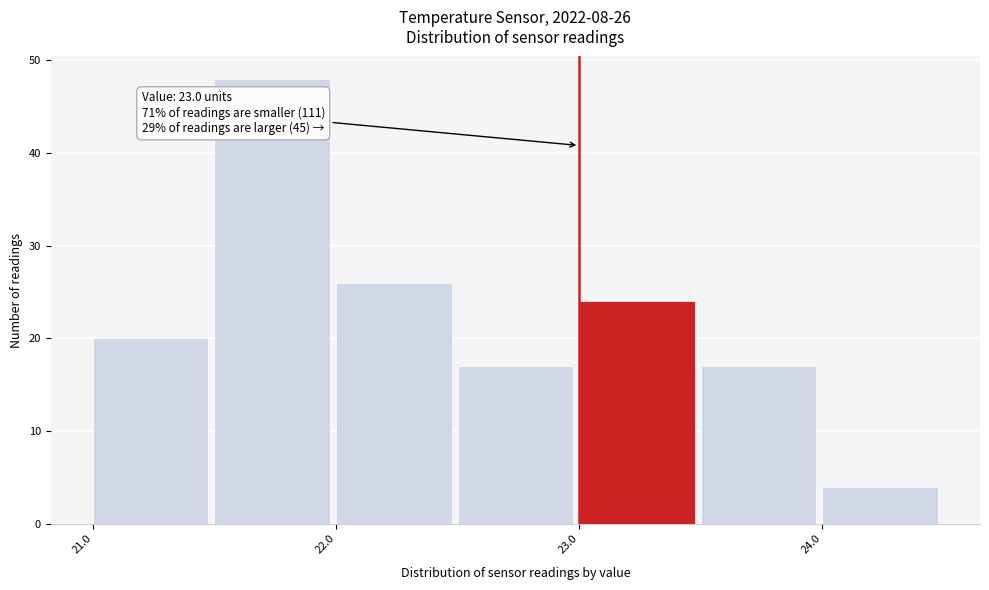

Over which range of the x-axis is the bar tallest?

21.5 to 22.0